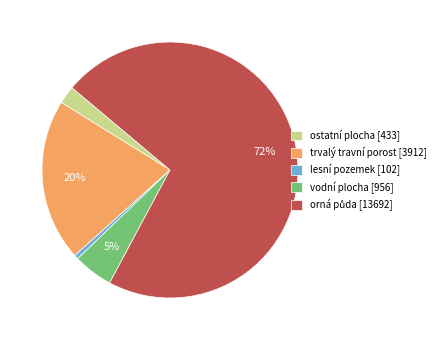

To the nearest percent, what is the average slice percentage?

20%